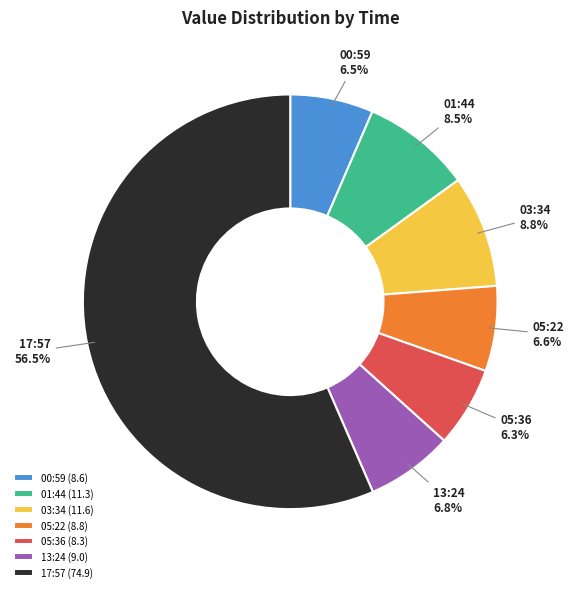

Approximately how many times larger is the value at 05:36 (8.3) compared to 00:59 (8.6)?

1.0